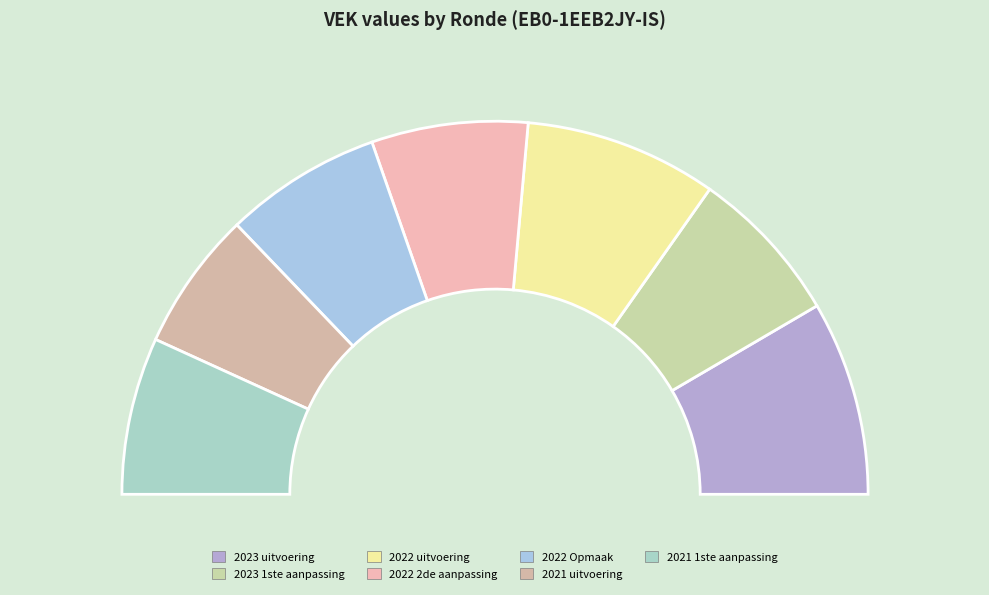

To the nearest percent, what is the average slice percentage?

14%